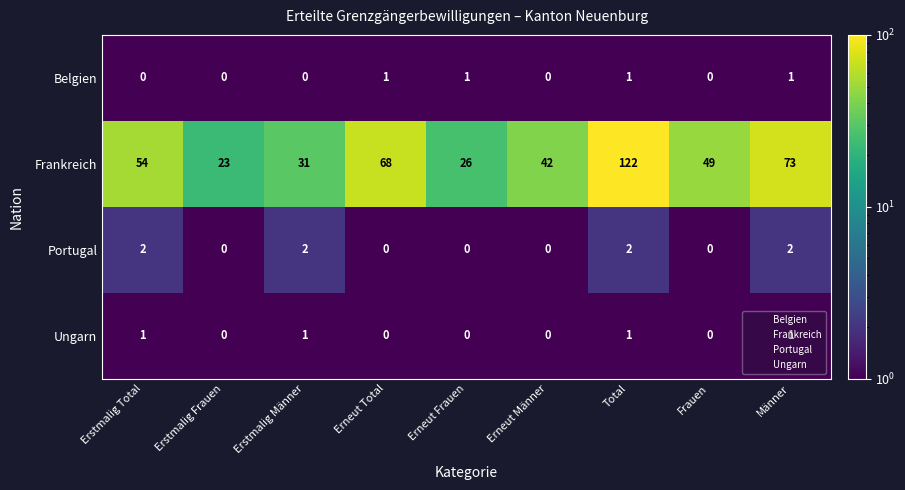

Which series has the largest range (max minus min)?

Frankreich